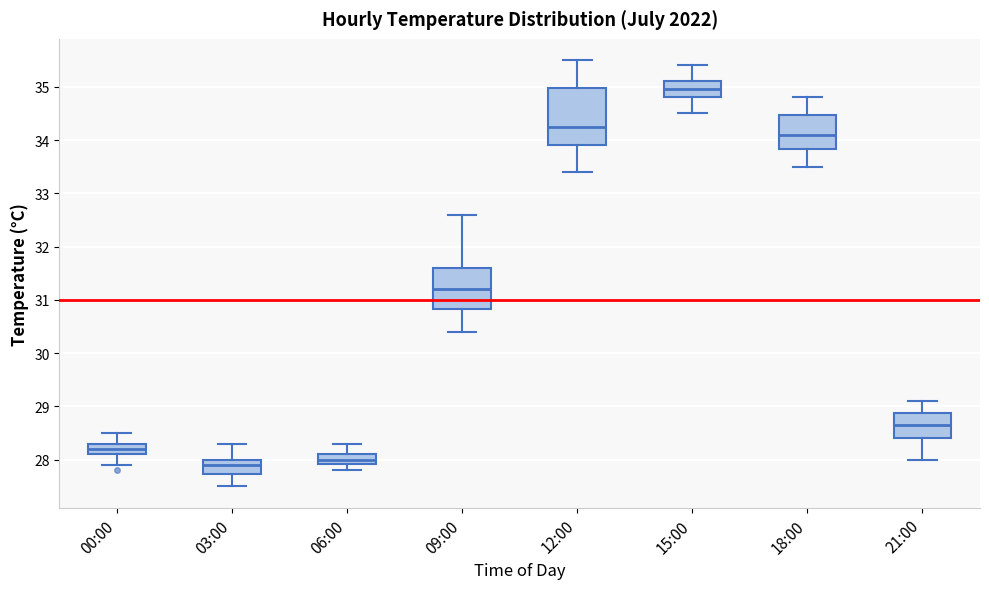

Which box has the lowest median line?

03:00